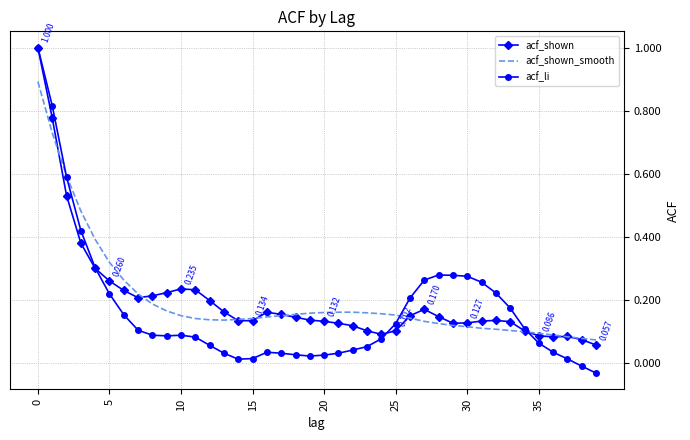

Which series has the widest spread of values?

acf_li